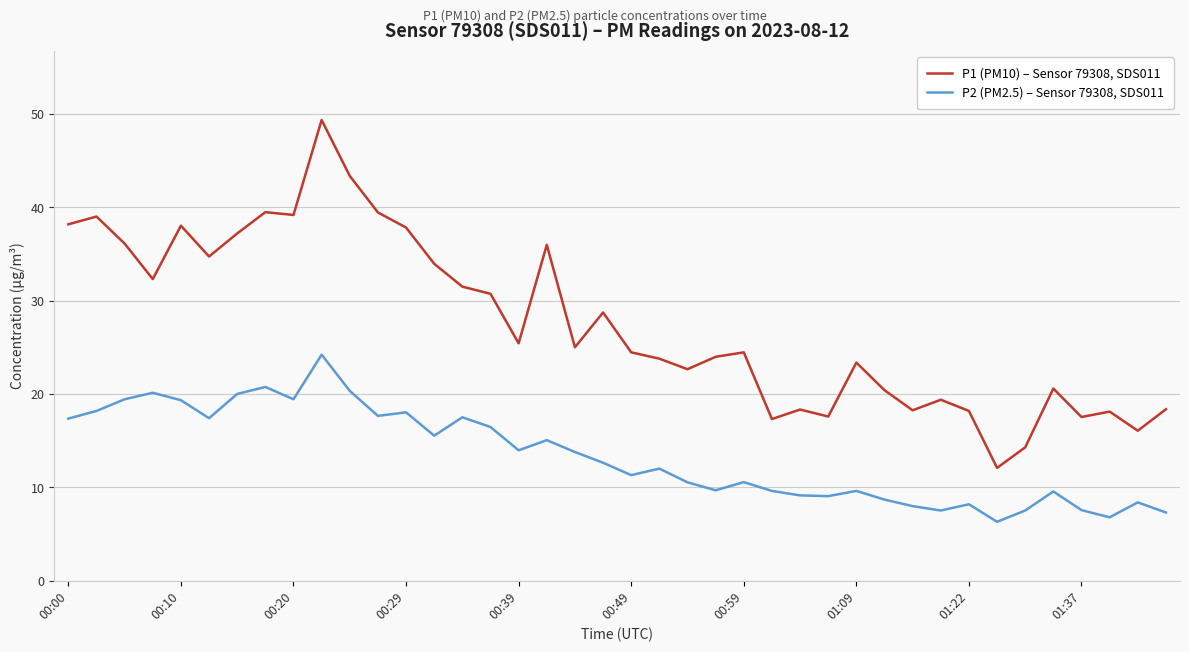

Rank the series by their average value, from highest to lowest.

P1 (PM10) – Sensor 79308, SDS011, P2 (PM2.5) – Sensor 79308, SDS011